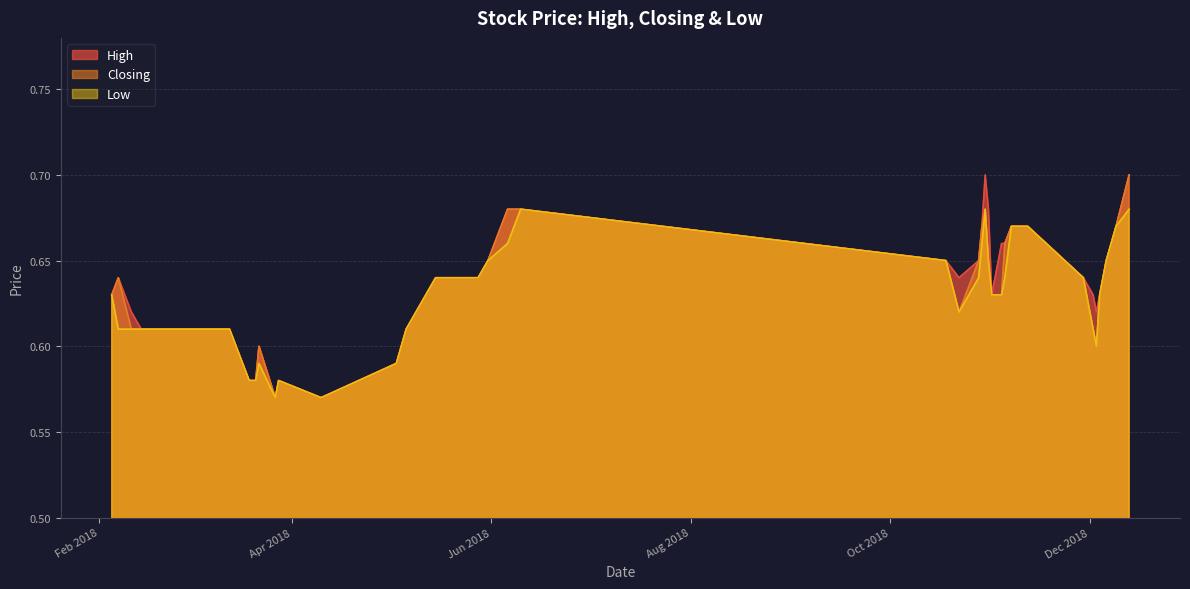

True or false: High has more than 2 points higher than both neighbors.

True